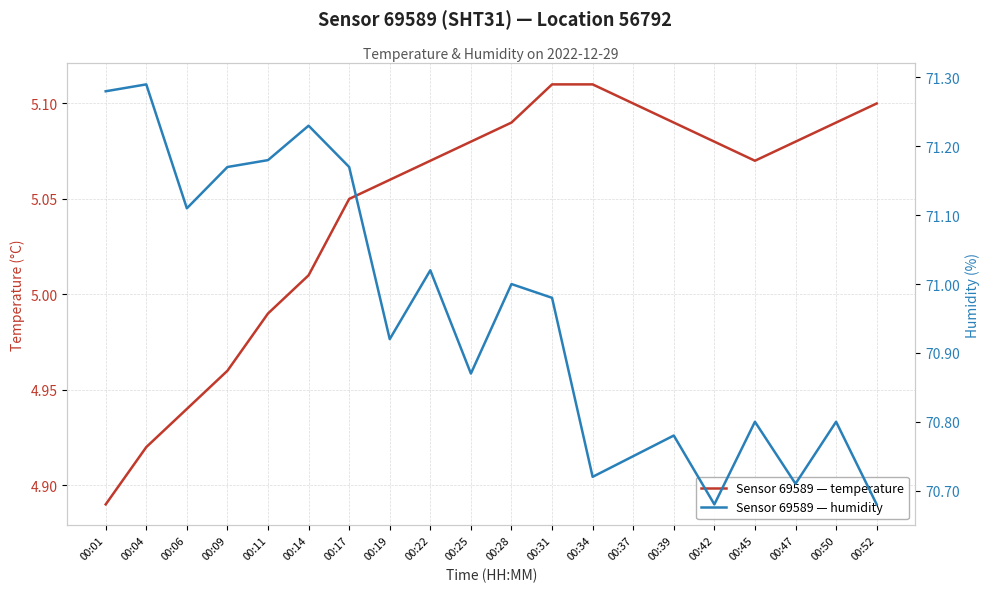

What is the sum of all humidity values?

1419.1